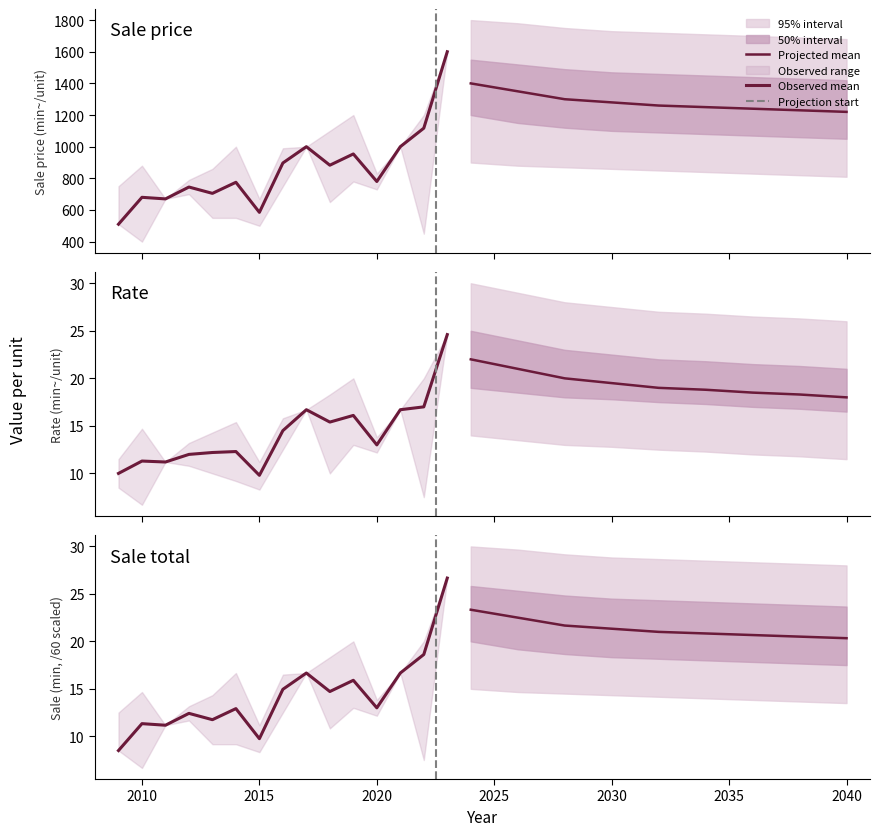

True or false: p_sale_max has a value of 750.0 at 2009.

True